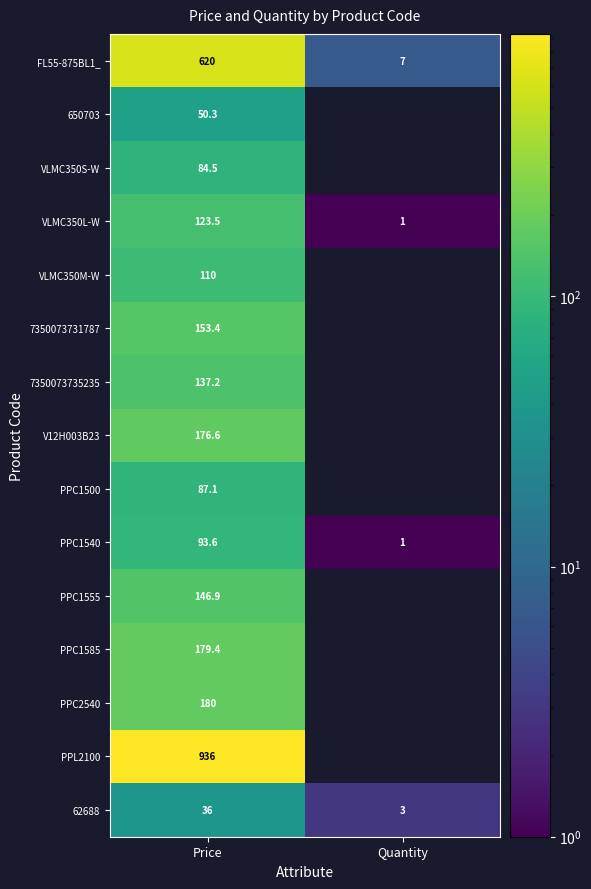

At which label does FL55-875BL1_ reach its peak?

Price